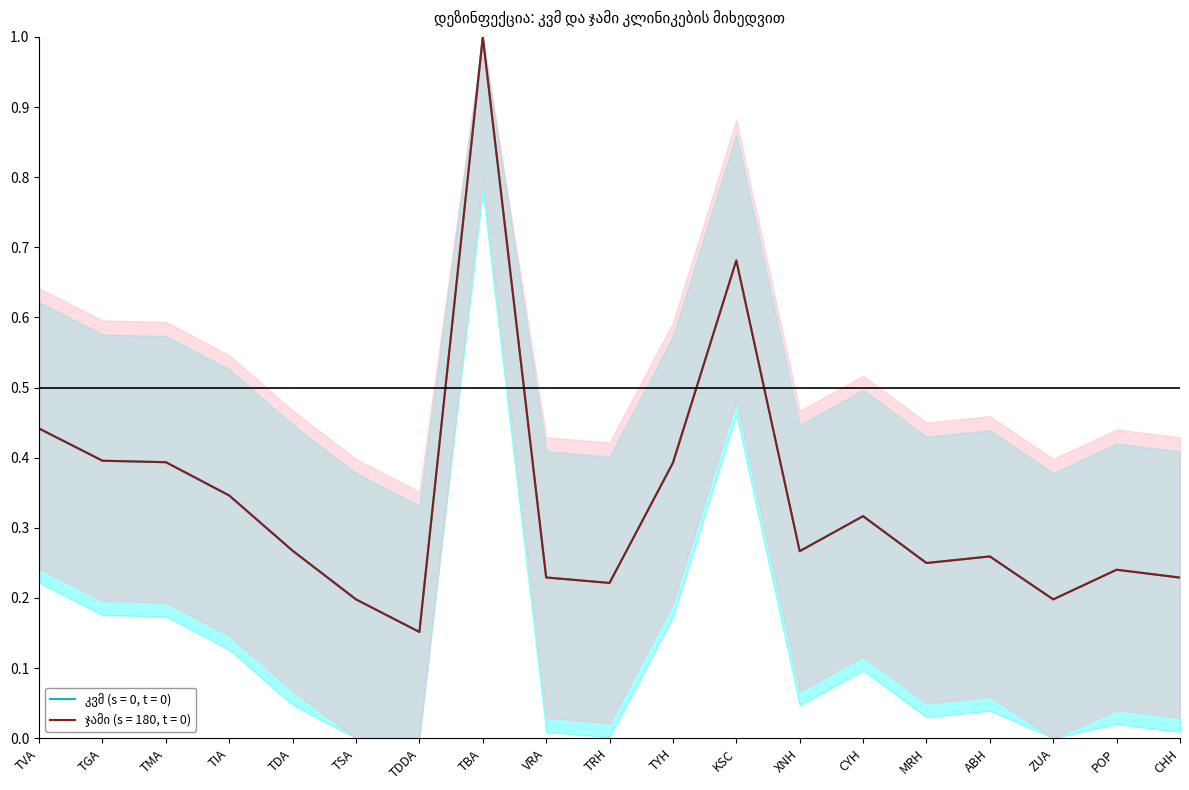

What is the value of the კვმ (s = 0, t = 0) point at the 6th from the left?

0.2